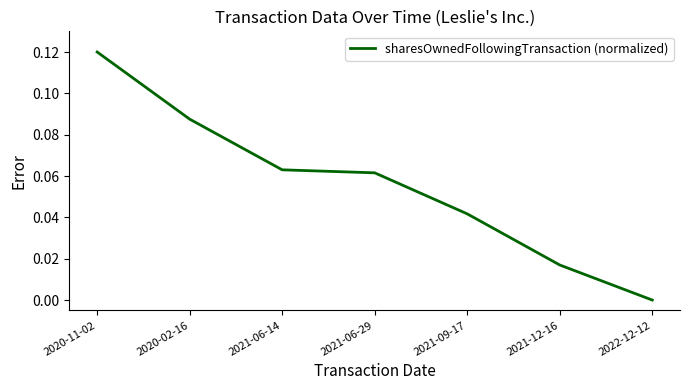

True or false: the data has more than 2 interior local peaks.

False